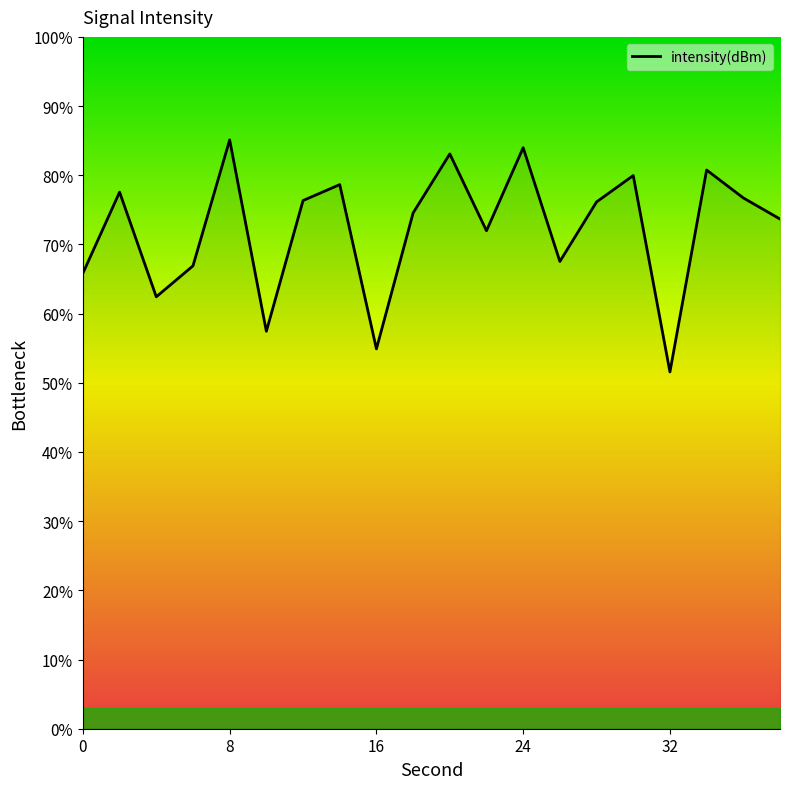

Does the chart display data point markers on the line(s)?

No